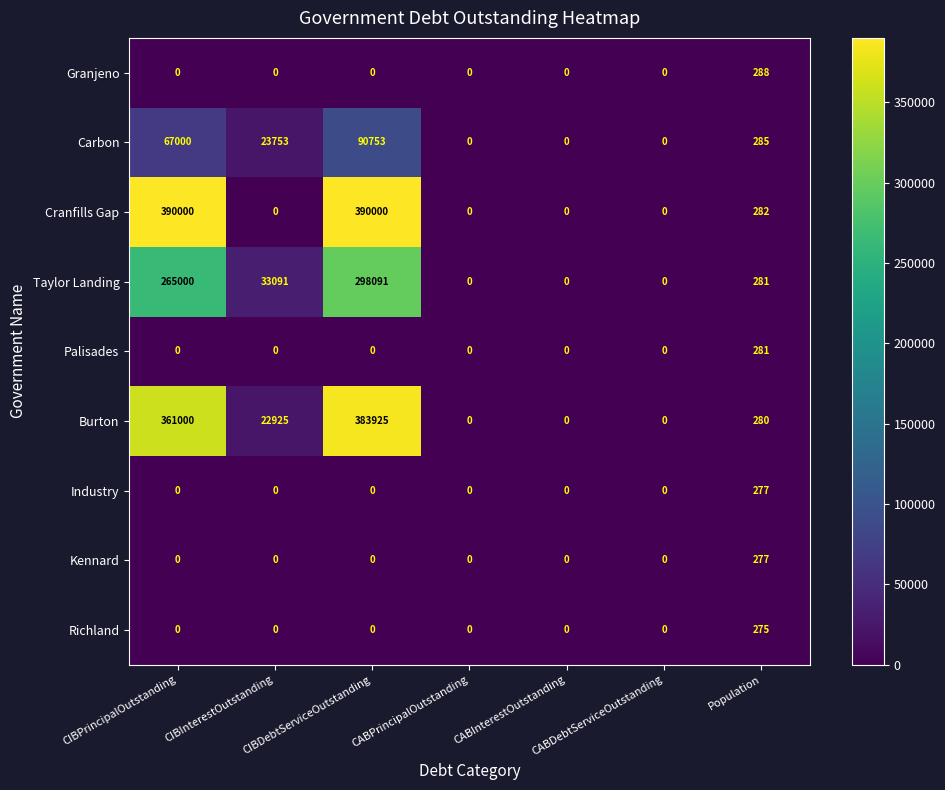

What is the sum of all Richland values?

275